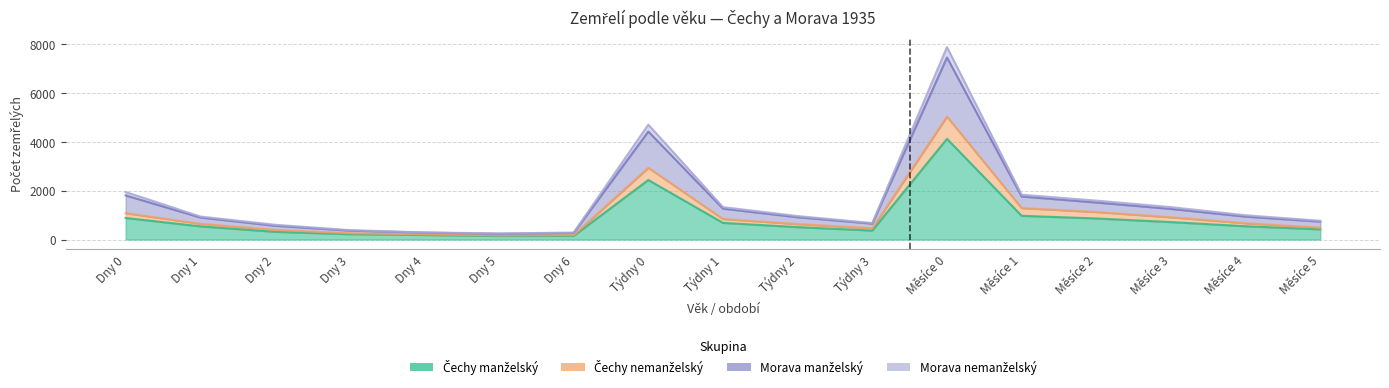

What is the label of the 9th point from the right?

Týdny 1